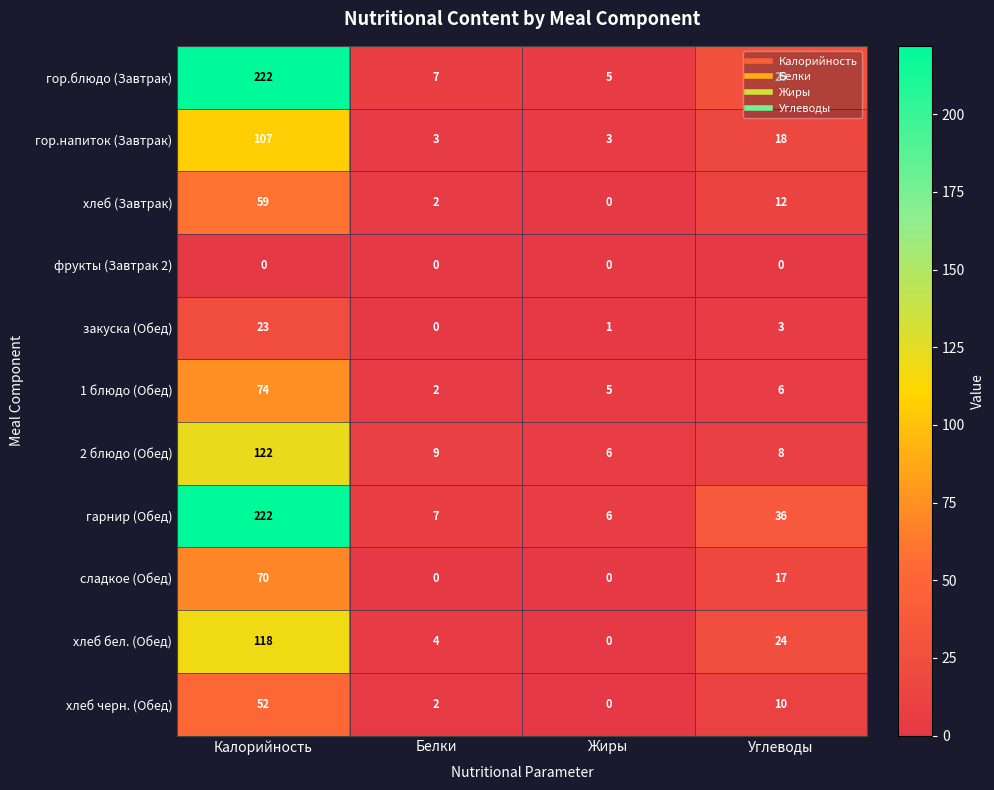

At which label is 1 блюдо (Обед) closest to 38?

Углеводы